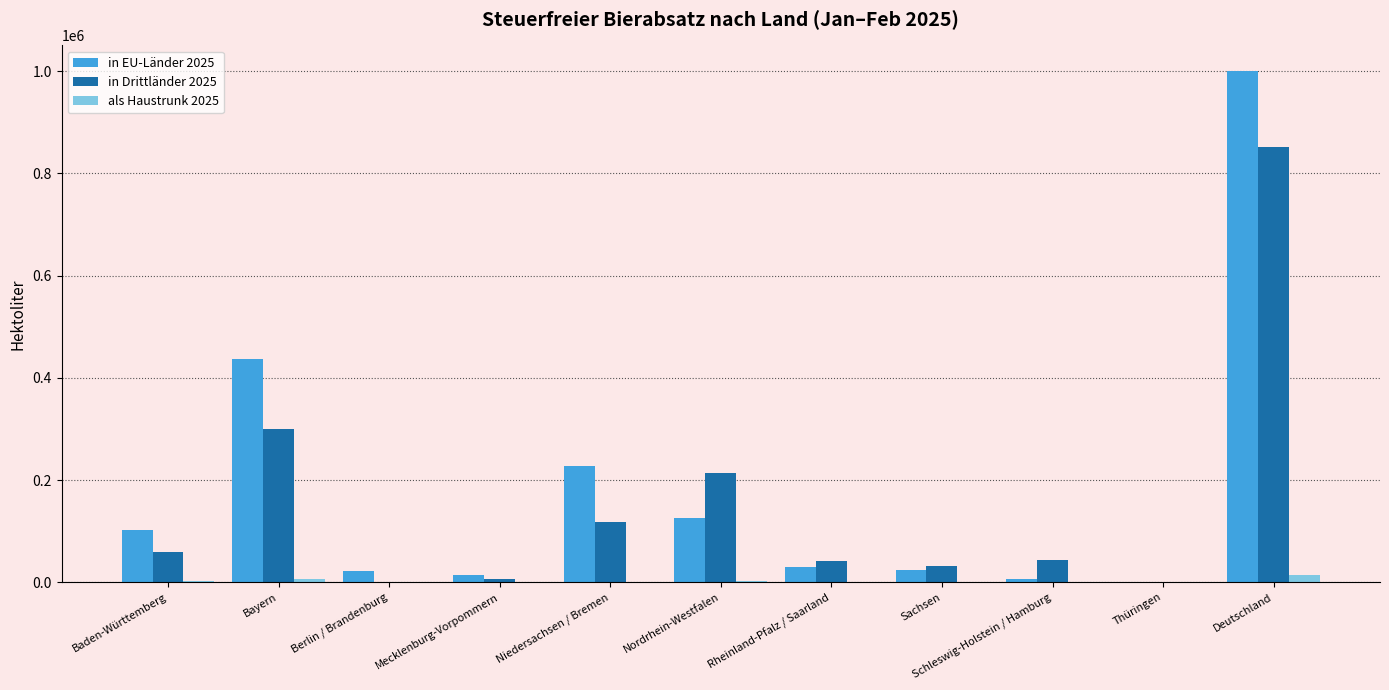

What is the approximate value of in Drittländer 2025 at Berlin / Brandenburg?

318.8